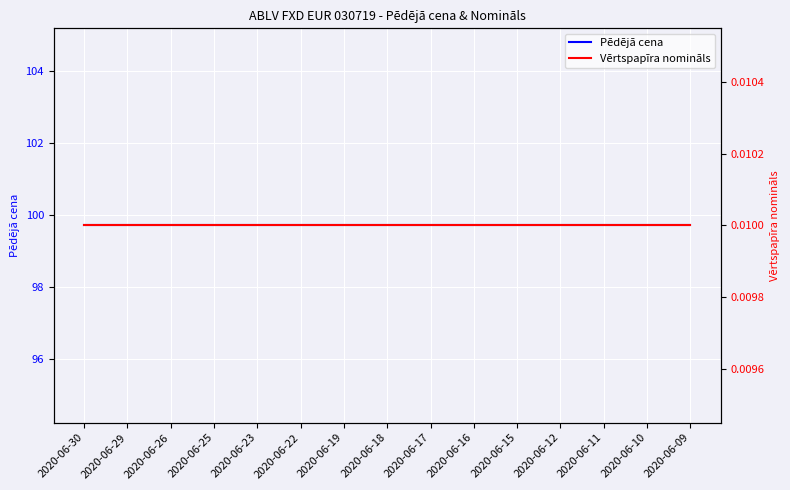

Is the value of Pēdējā cena at 2020-06-09 greater than the value of Vērtspapīra nomināls at 2020-06-25?

Yes